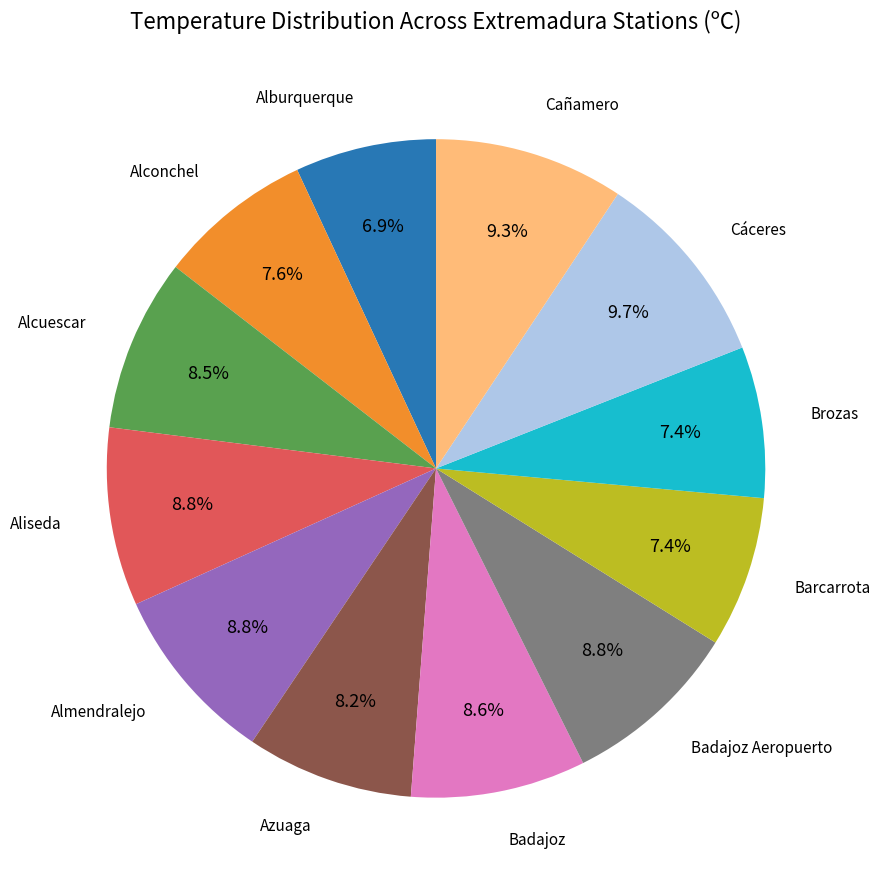

Is there any slice that represents more than half of the pie?

No